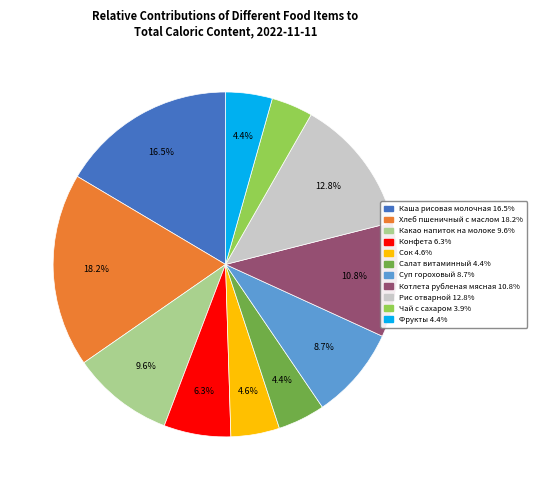

Which has a higher value, Фрукты or Конфета?

Конфета